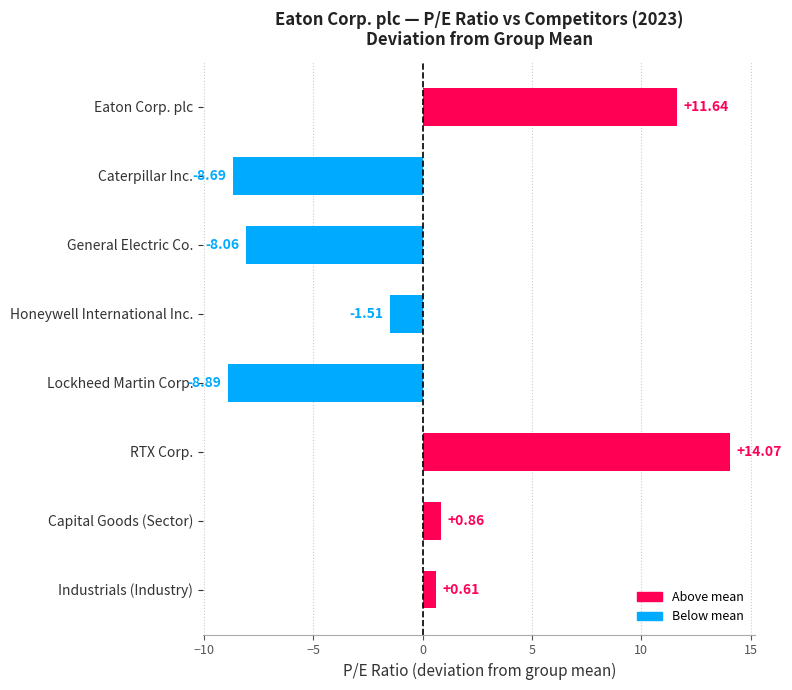

How many categories are shown in the chart?

8